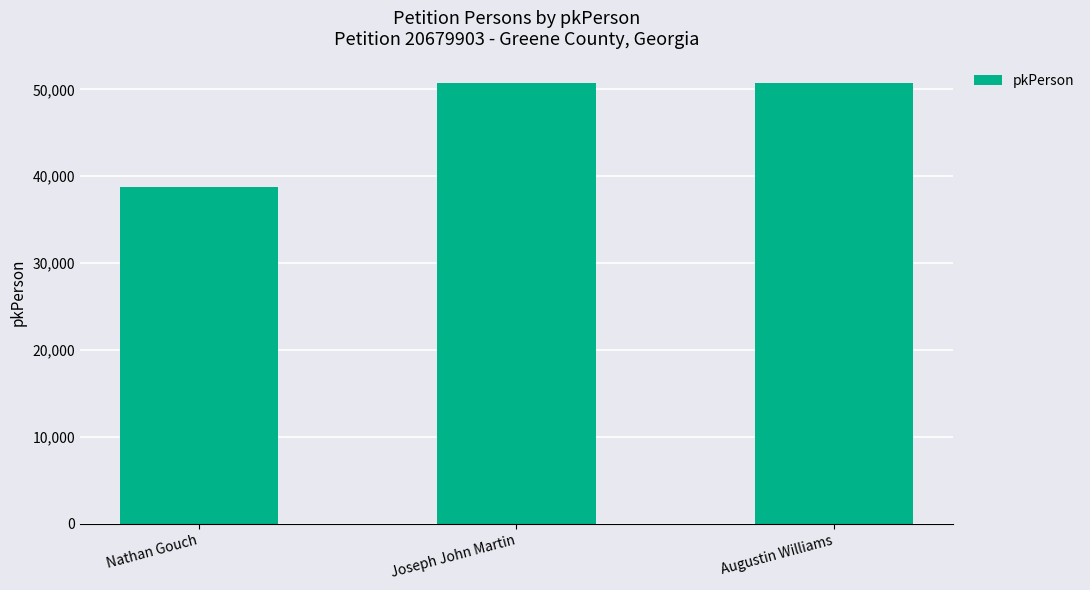

The chart shows a value of 9268 at Nathan Gouch. True or false?

False